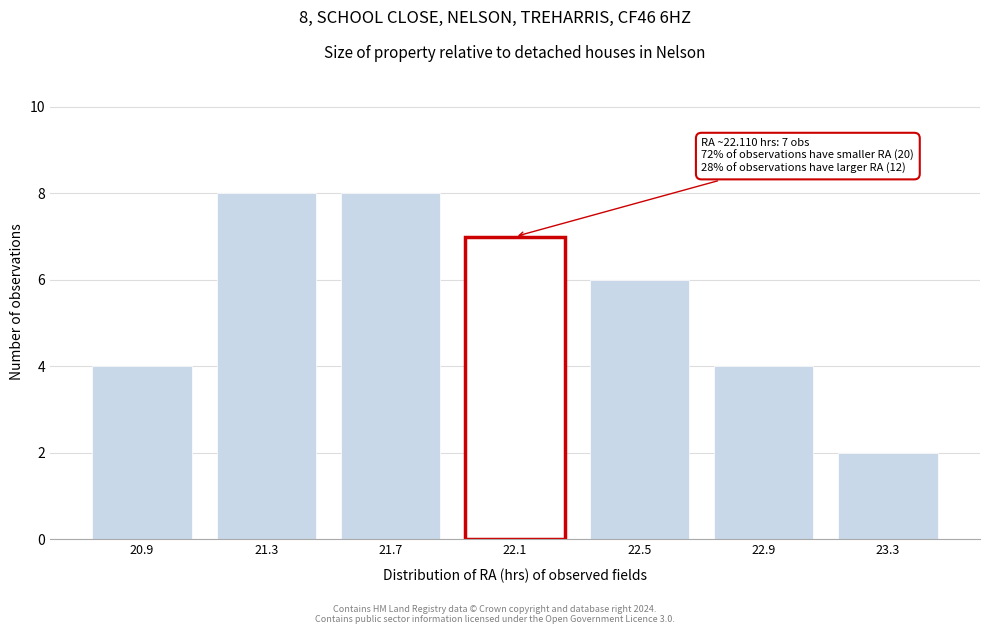

Reading left to right, transcribe all the data shown in this chart.

4	8	8	7	6	4	2